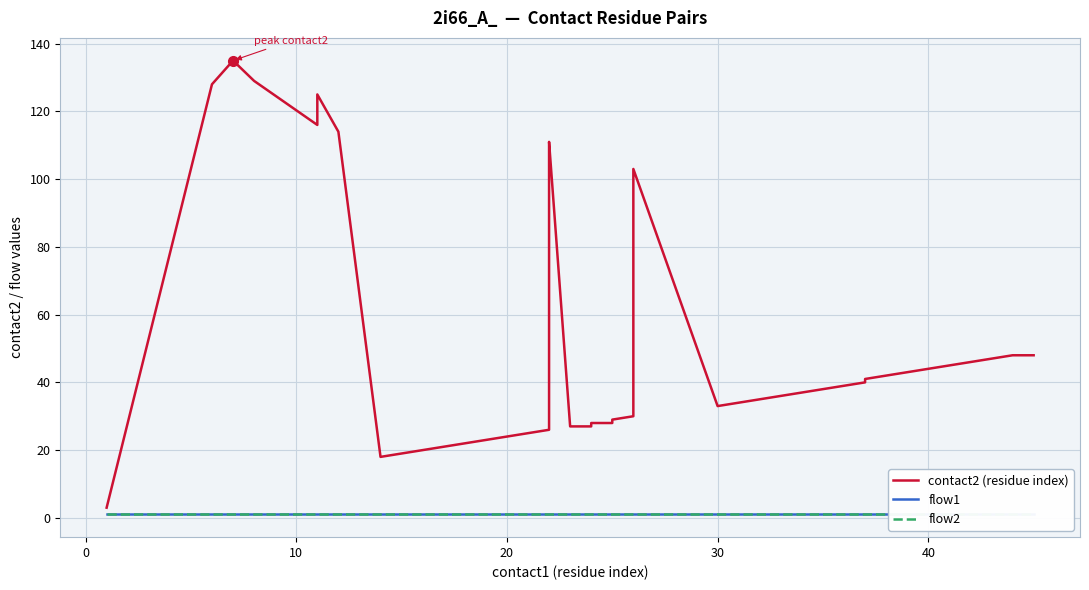

Which series has the largest total across all categories?

contact2 (residue index)